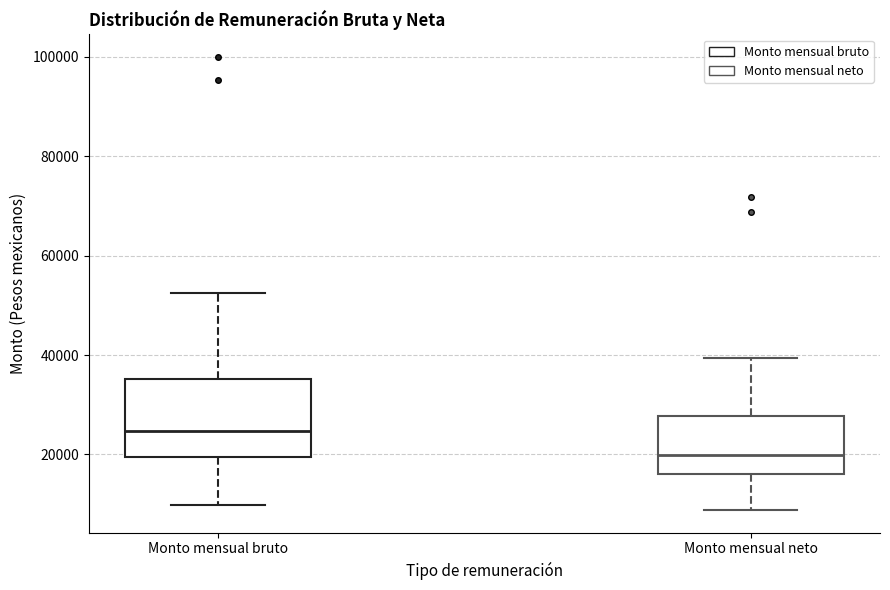

Where is the upper edge of the box for Monto mensual bruto on the y-axis? The values are not printed on the chart, so give them approximately, as read against the axis.

36000